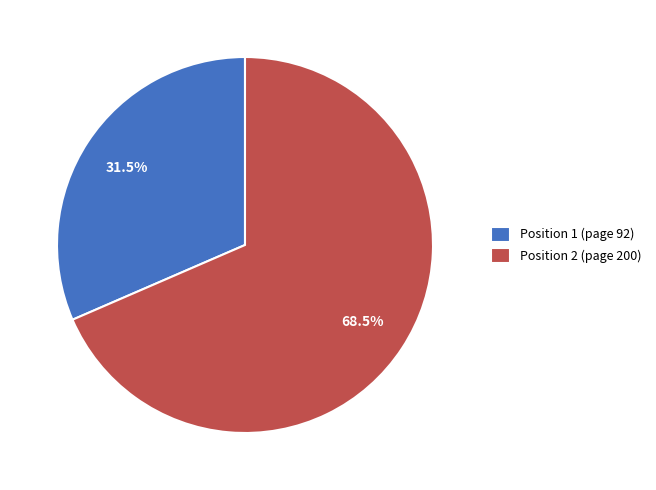

Is it true that Position 1 (page 92) is 23% of the pie?

False